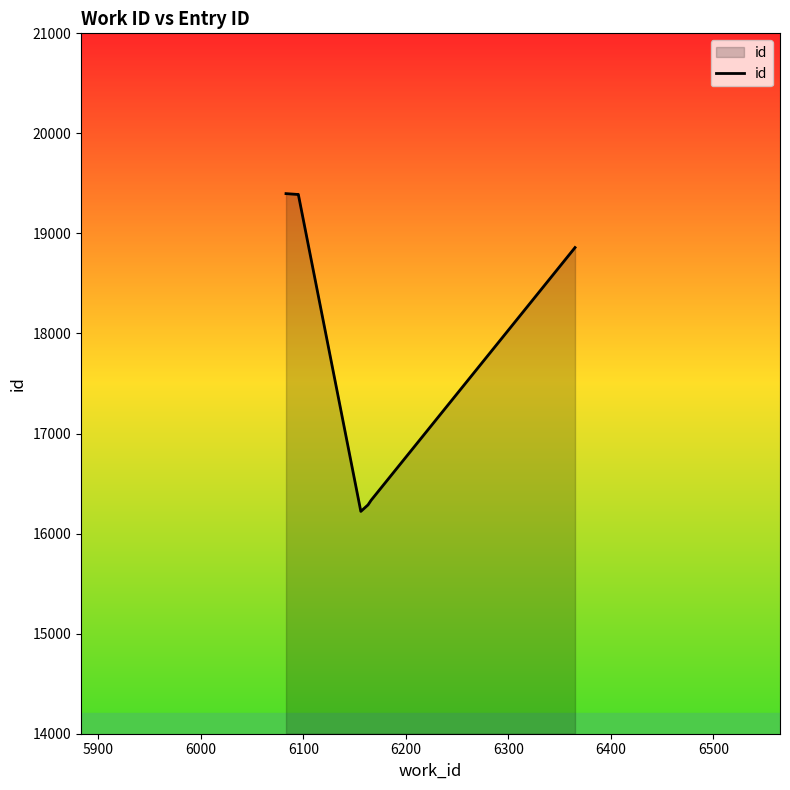

What is the minimum value shown in the chart?

16222